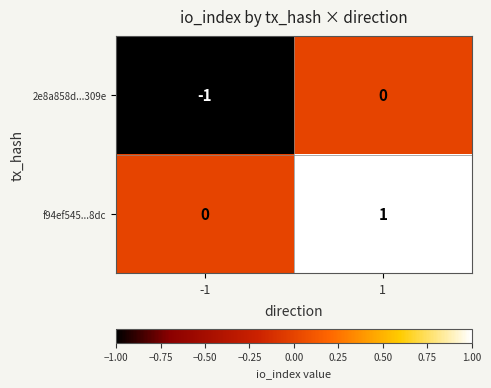

Is the value of 2e8a858d...309e at -1 greater than the value of f94ef545...8dc at -1?

No